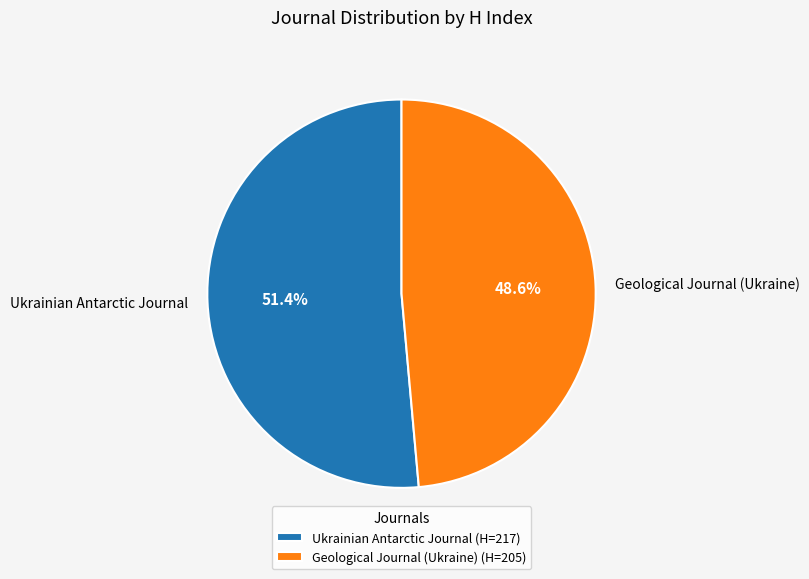

True or false: Geological Journal (Ukraine) accounts for 55% of the total.

False